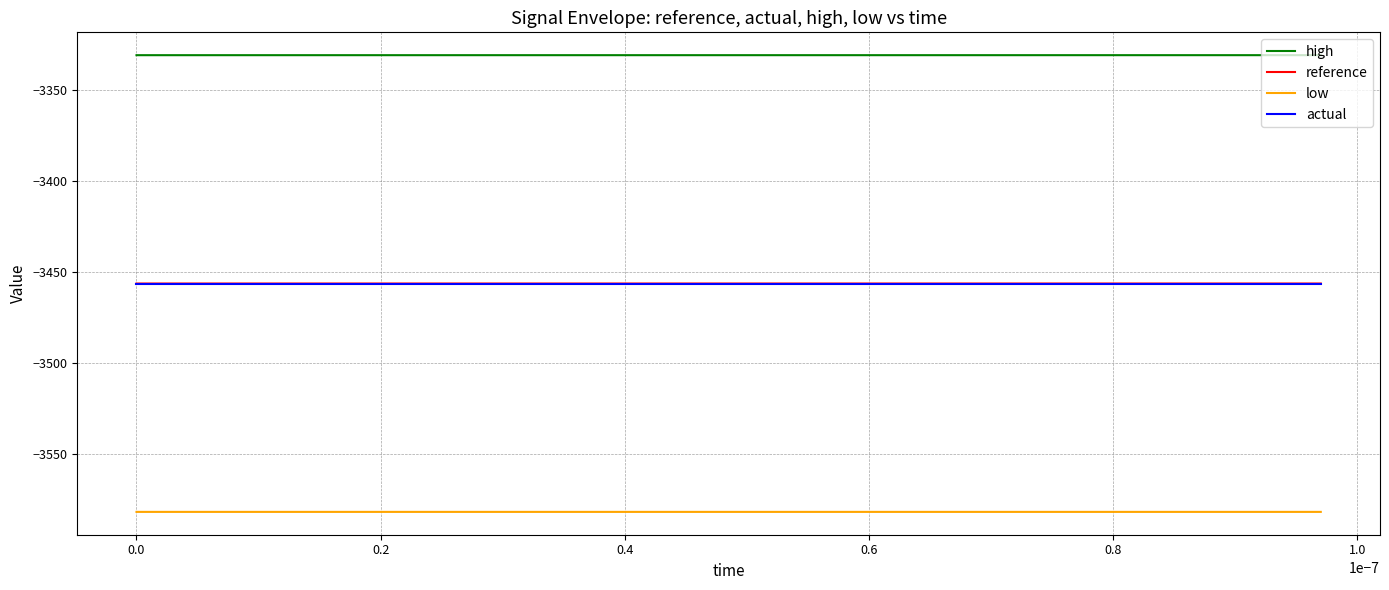

What is the greatest value displayed?

-3331.0